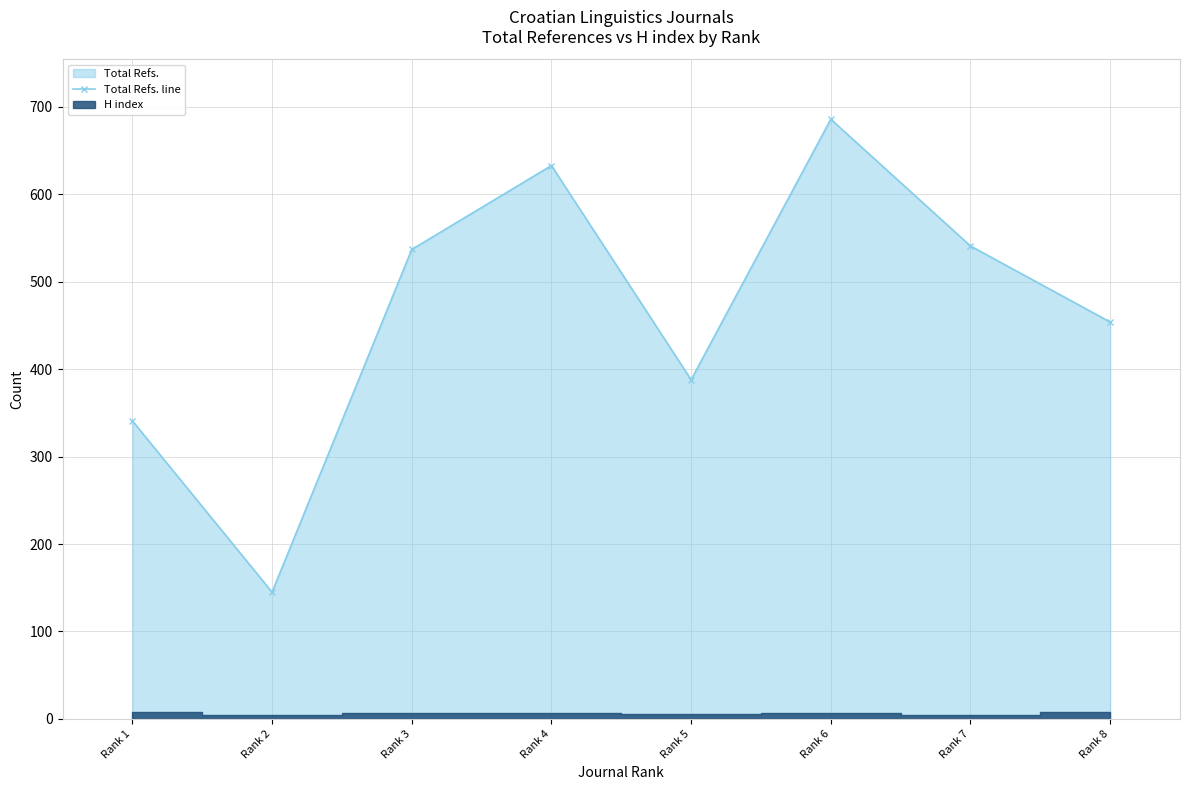

True or false: the data shows 341 at Rank 1.

True